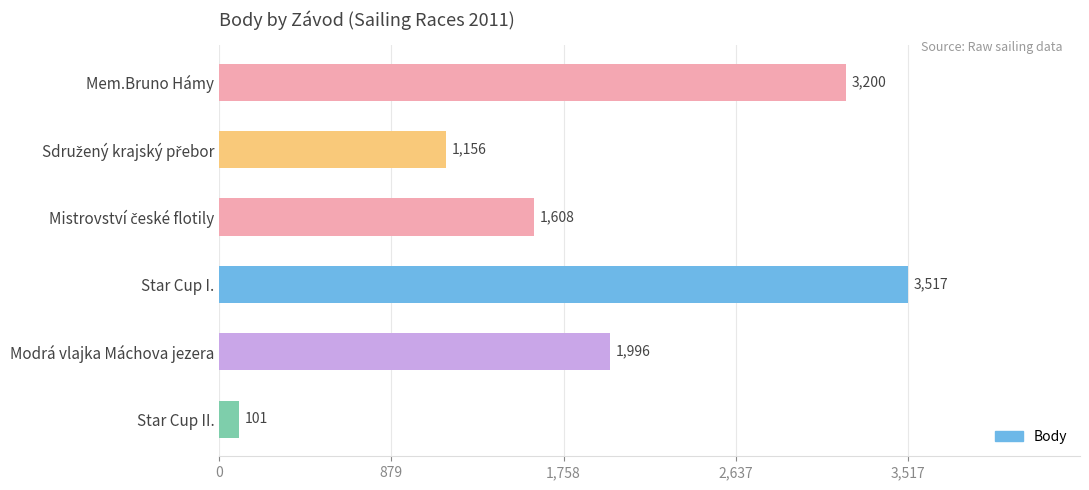

Between Star Cup II. and Star Cup I., which is larger?

Star Cup I.